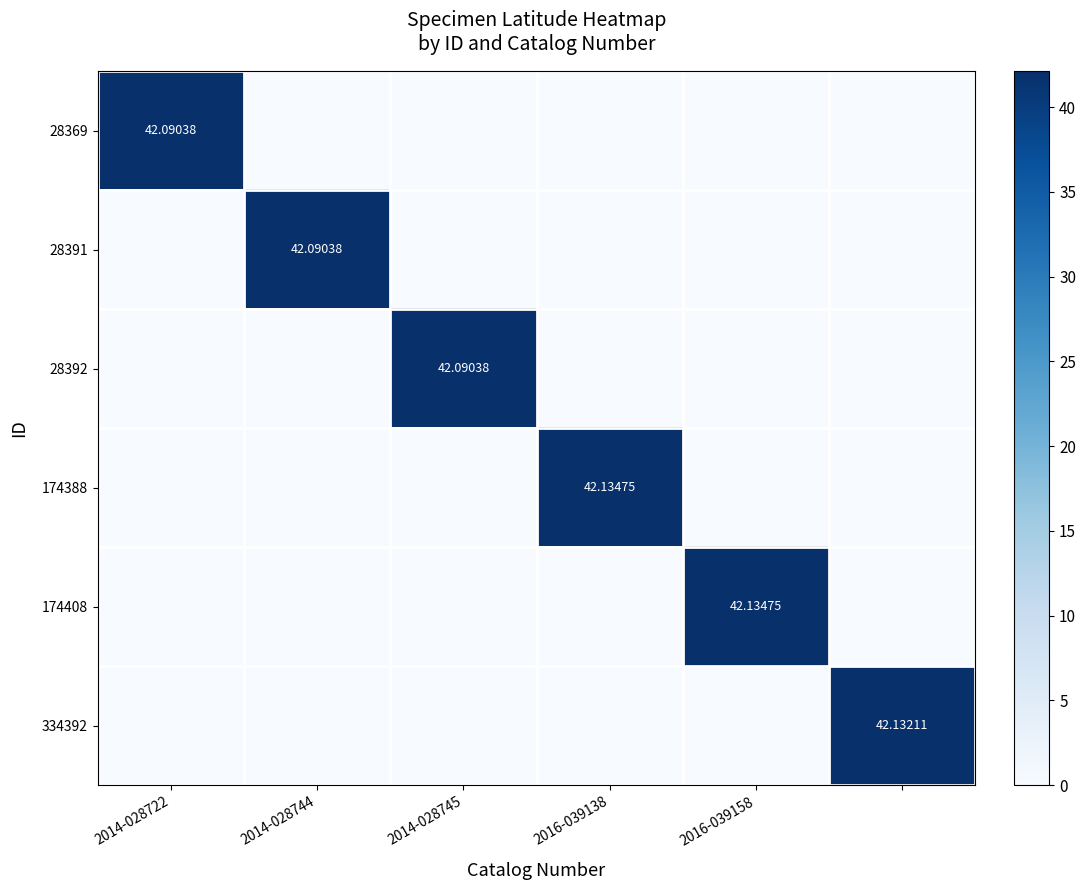

What is the maximum value shown in the chart?

42.1